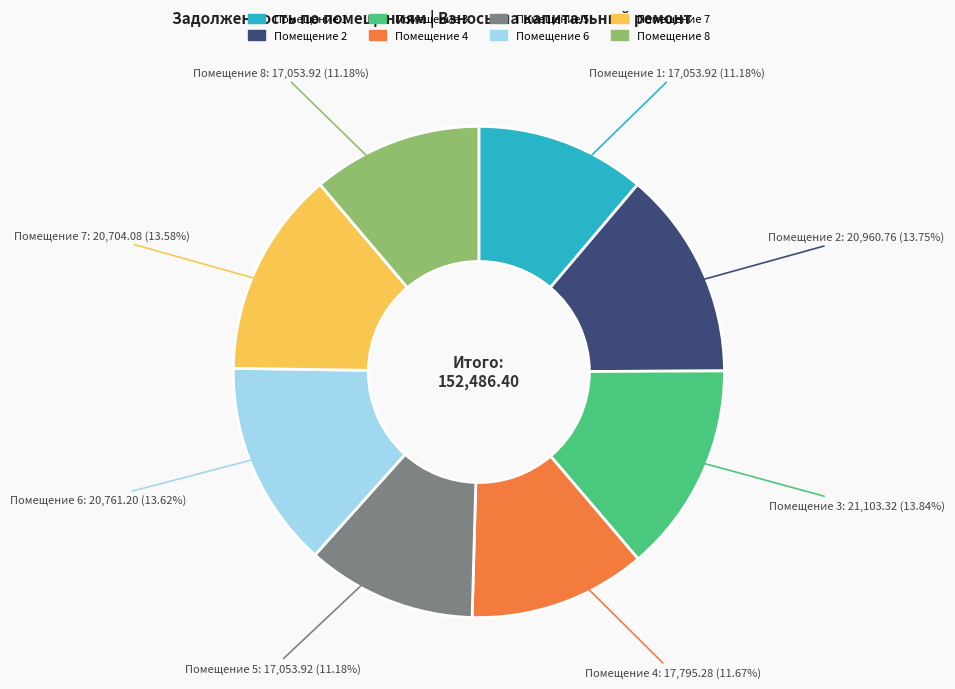

Does Помещение 7 account for over 50% of the chart?

No